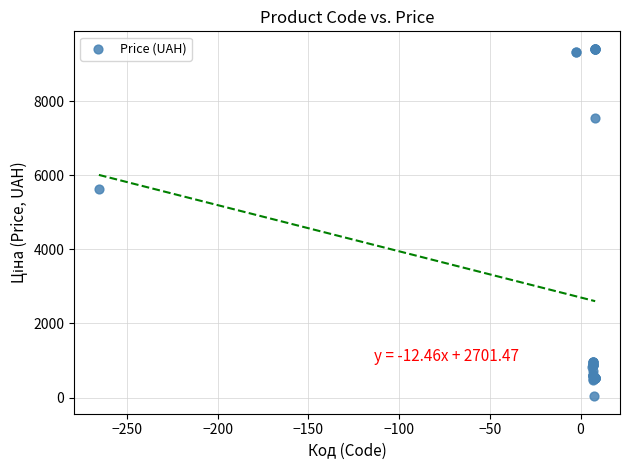

What Y value in the scatter plot is closest to 4724?

5636.0